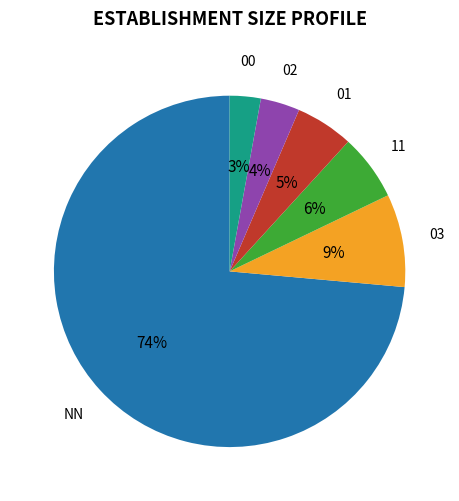

Which slice is the smallest?

00